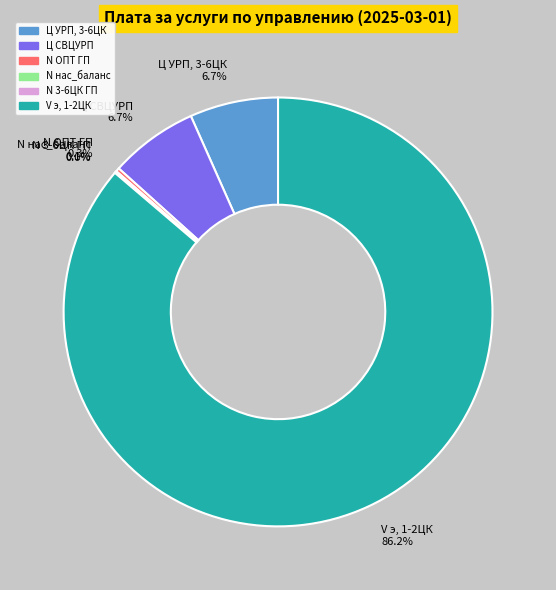

Is V э, 1-2ЦК the majority of the pie?

Yes